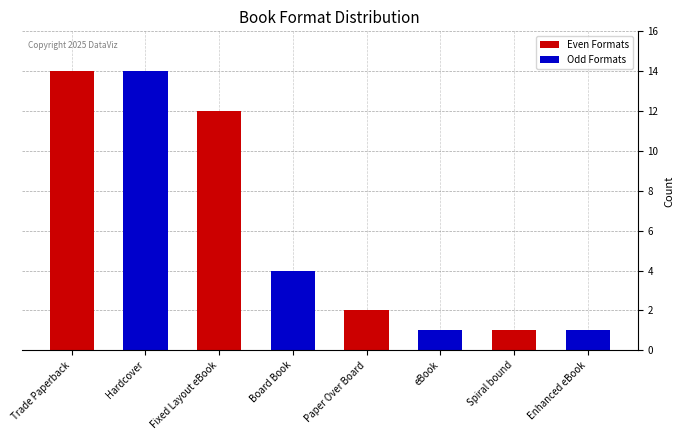

Which series changed the most between Trade Paperback and Fixed Layout eBook?

Odd Formats